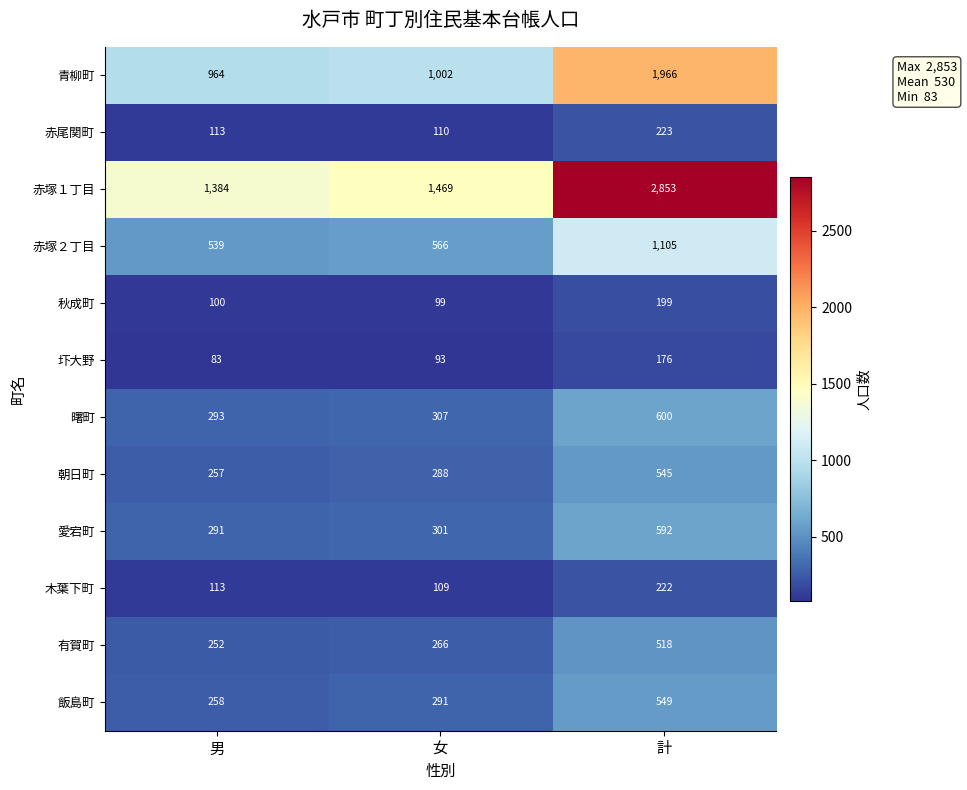

At which label is 赤塚２丁目 closest to 822?

女